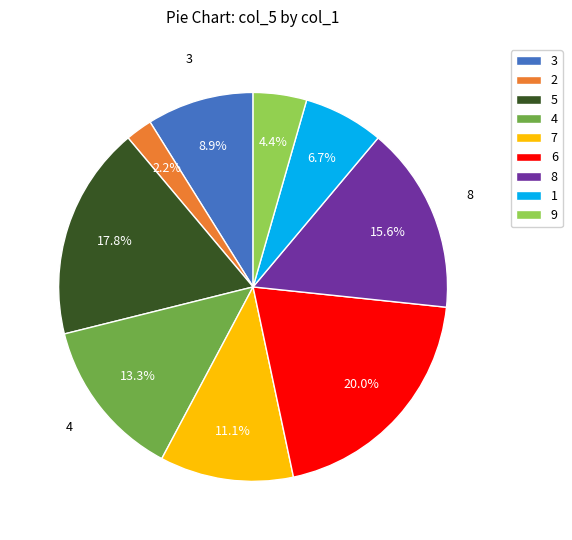

How many slices are in this pie chart?

9